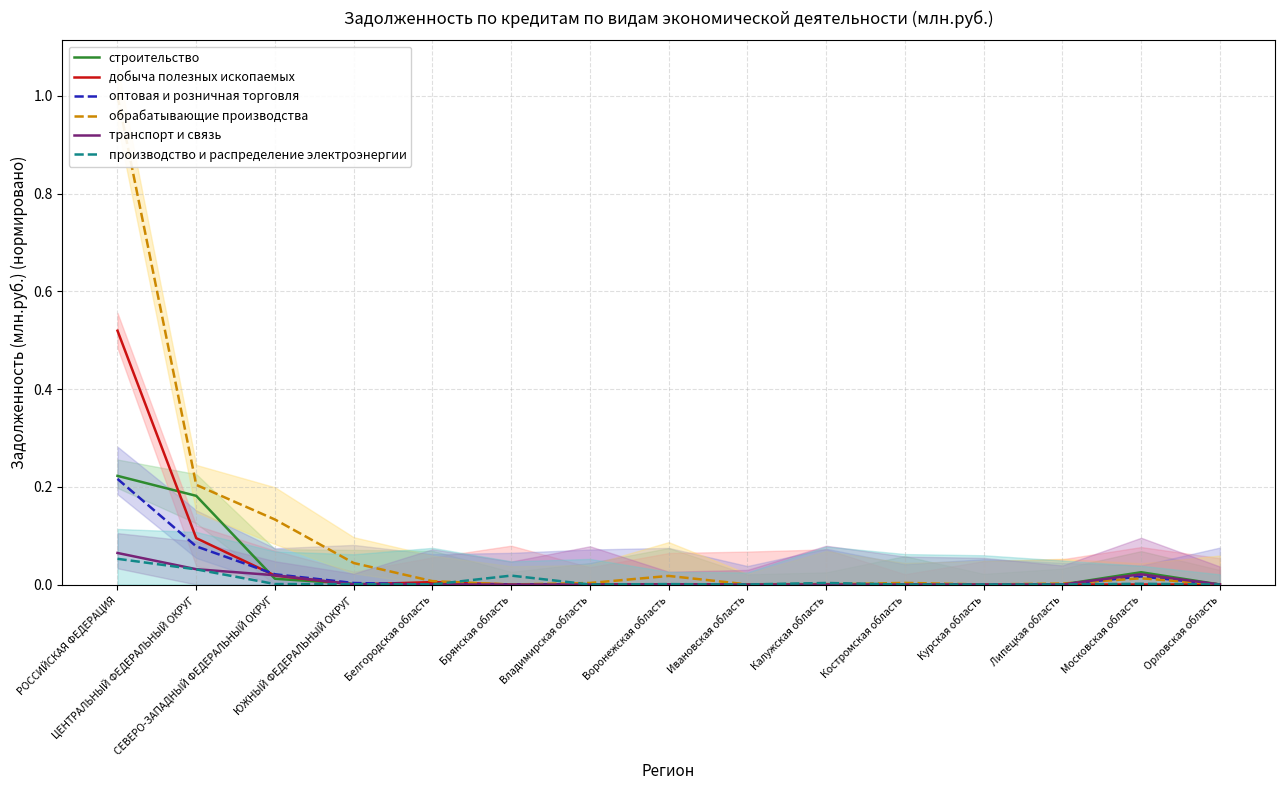

What position from the right is Воронежская область?

8